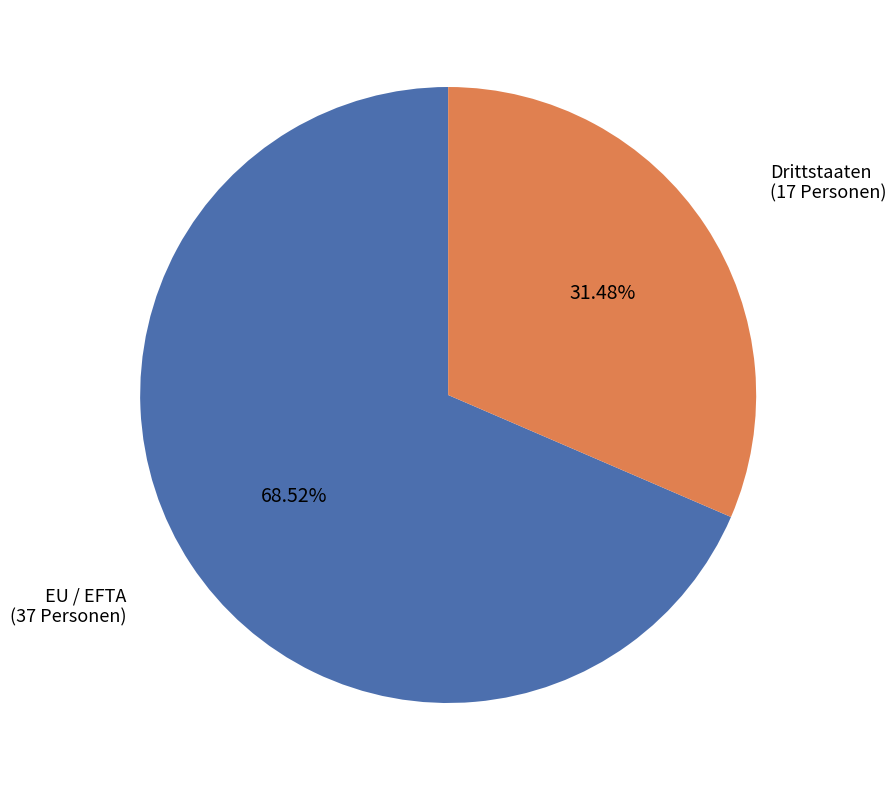

Does any single category account for the majority?

Yes